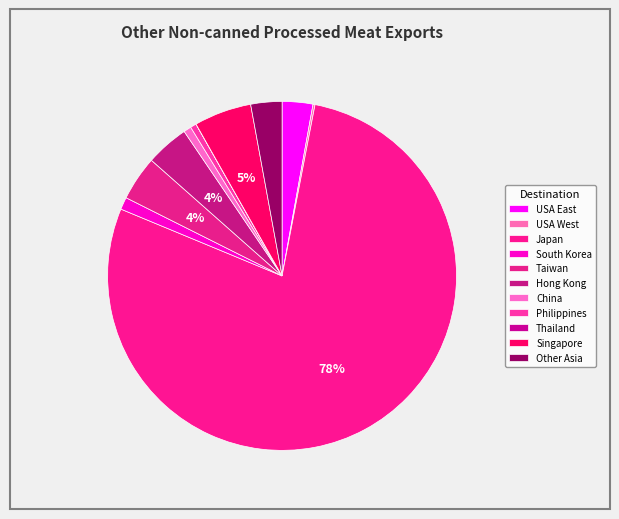

To the nearest percent, what percentage of the pie is Taiwan?

4%